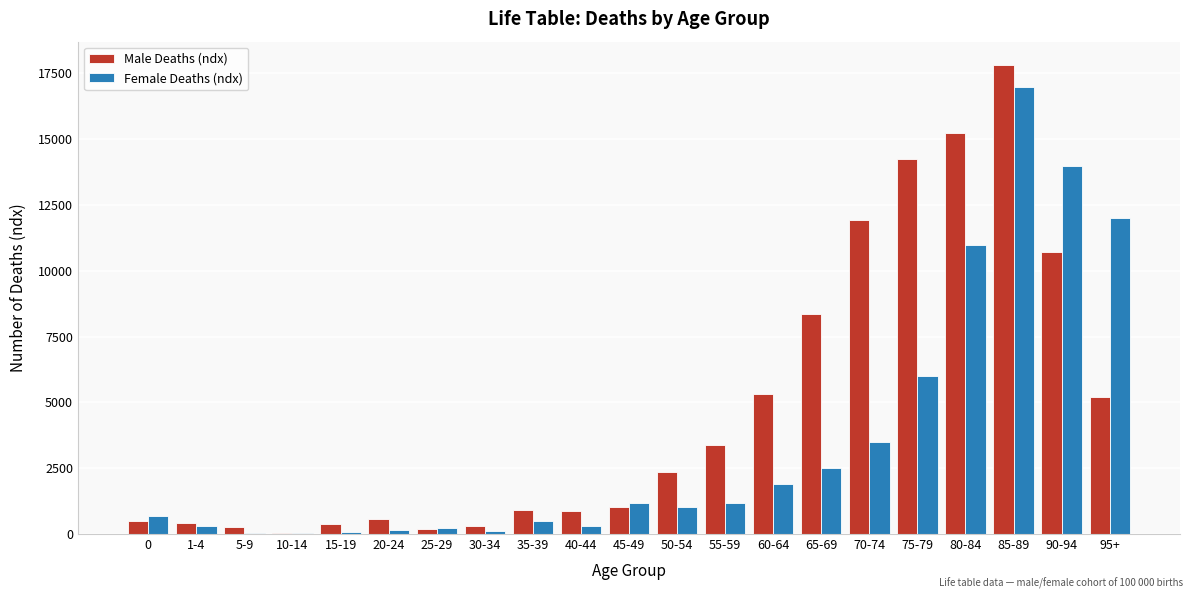

Which series changed the most between 15-19 and 55-59?

Male Deaths (ndx)